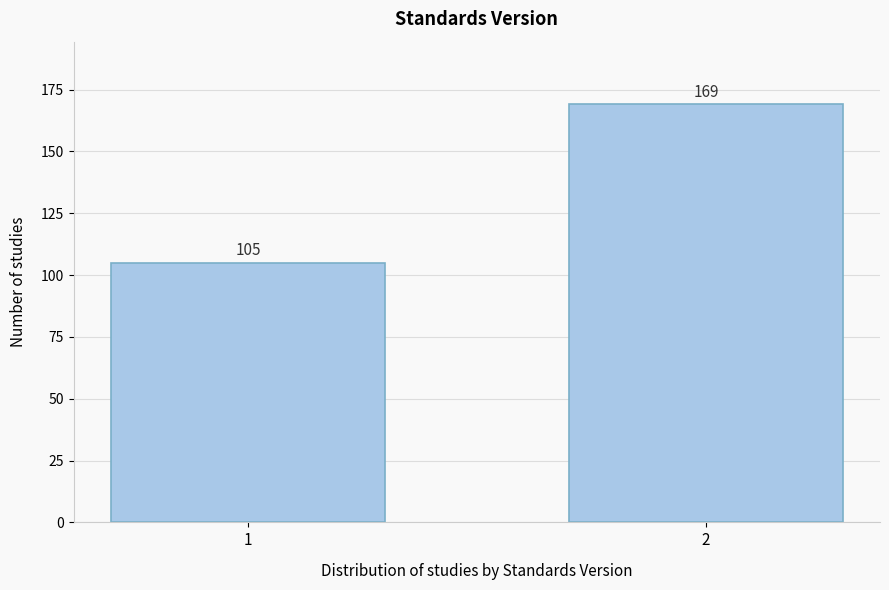

Reading right to left, what are all the values shown in this chart?

2=169	1=105